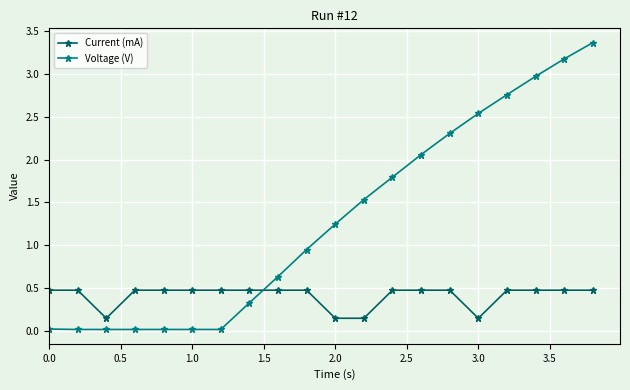

At how many categories does at least one series exceed 1?

10